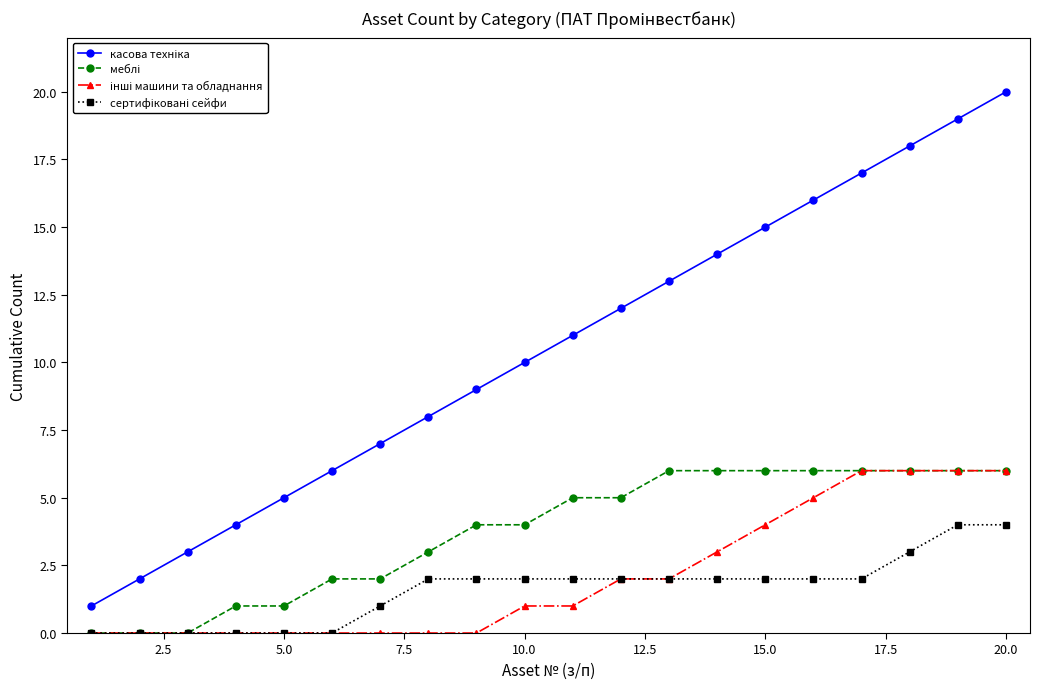

True or false: касова техніка and меблі cross at least once.

False